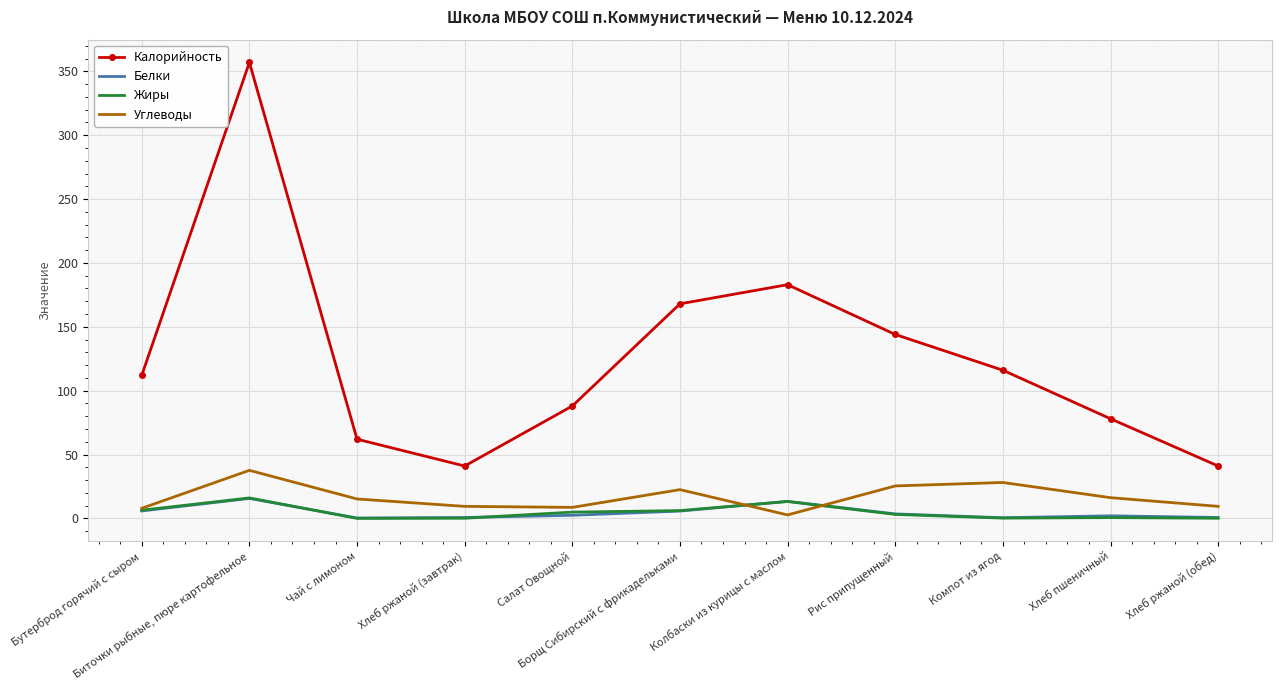

What is the maximum value shown in the chart?

357.0